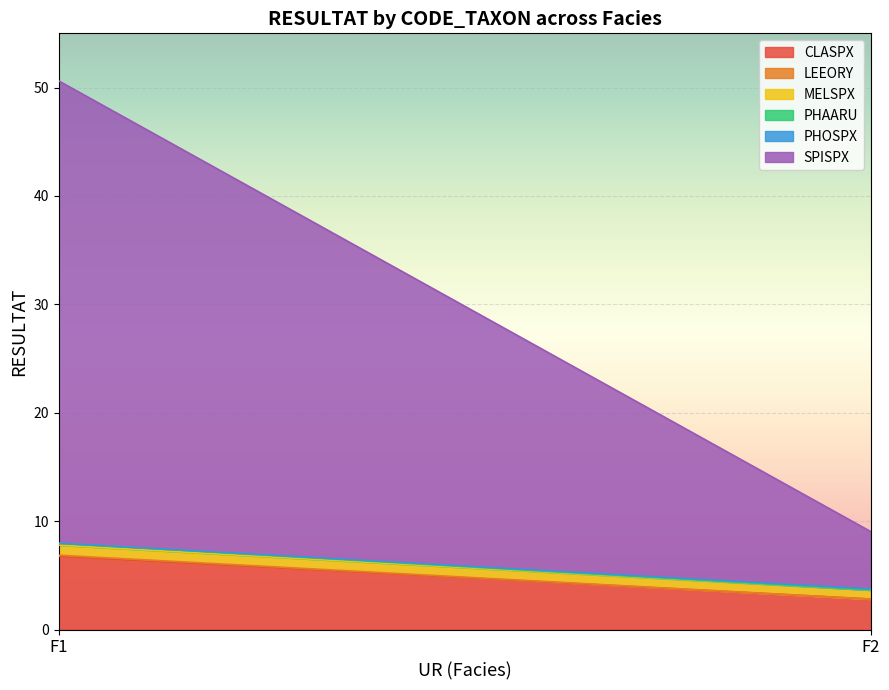

Is it true that CLASPX equals 2.8 at F2?

True